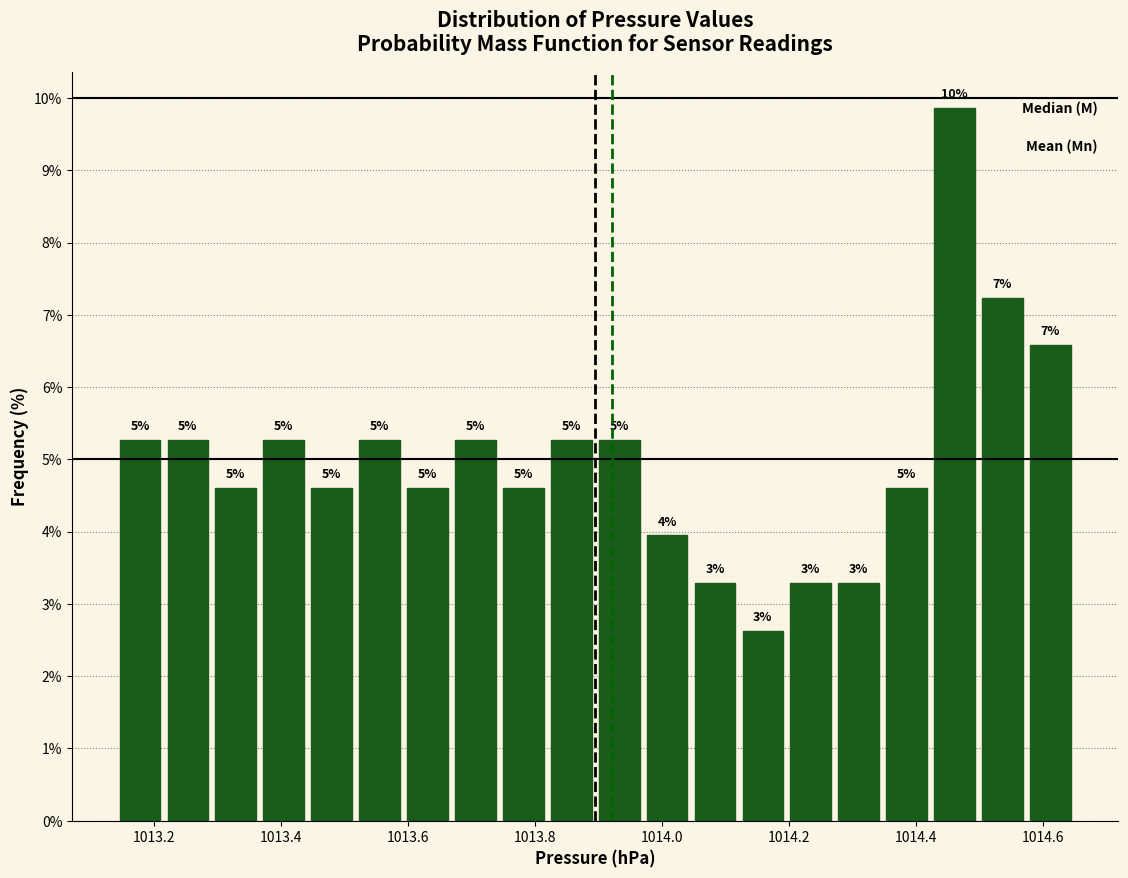

Read against the x-axis, roughly where is the centre of the tallest bar?

1014.46